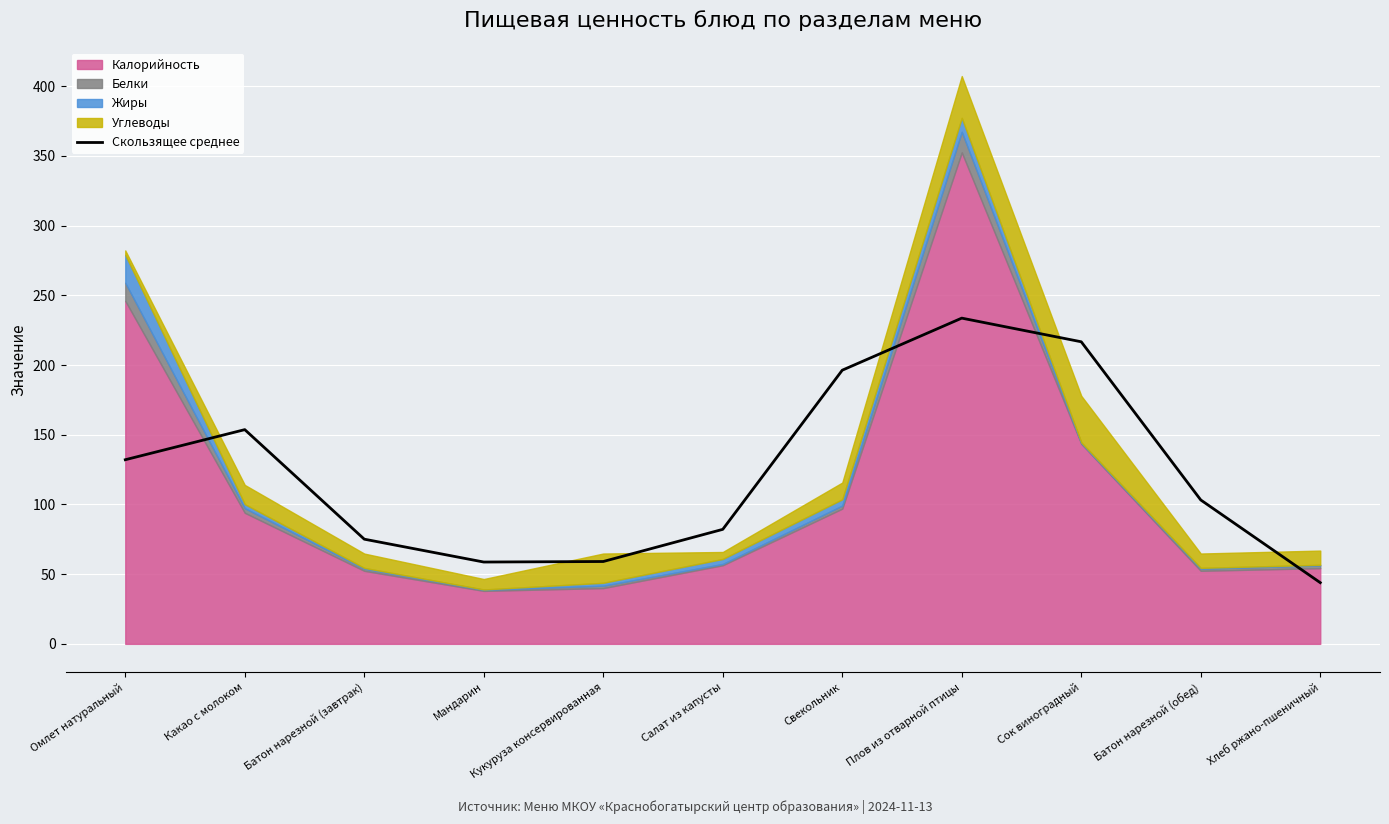

Reading left to right, transcribe all the data shown in this chart.

132.1	153.7	75.1	58.7	59.1	82.1	196.3	233.6	216.7	103.2	43.9